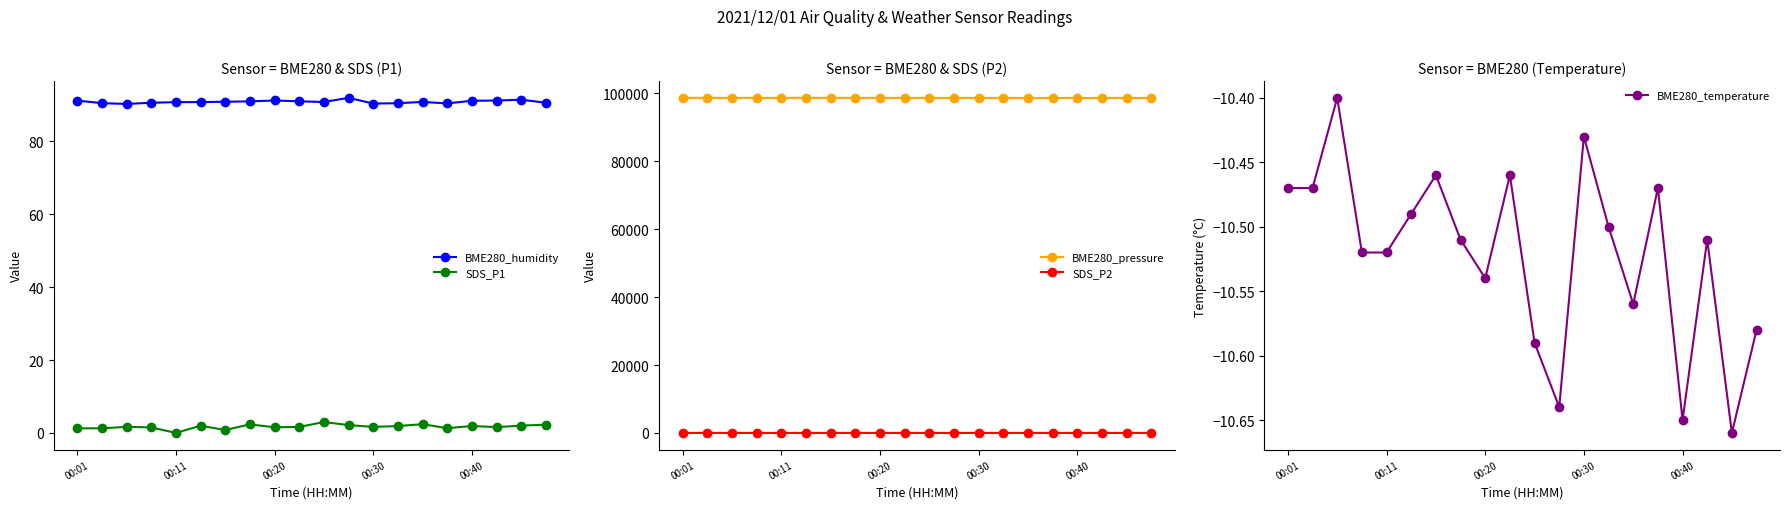

Is it true that BME280_humidity equals 90.4 at 00:30?

True